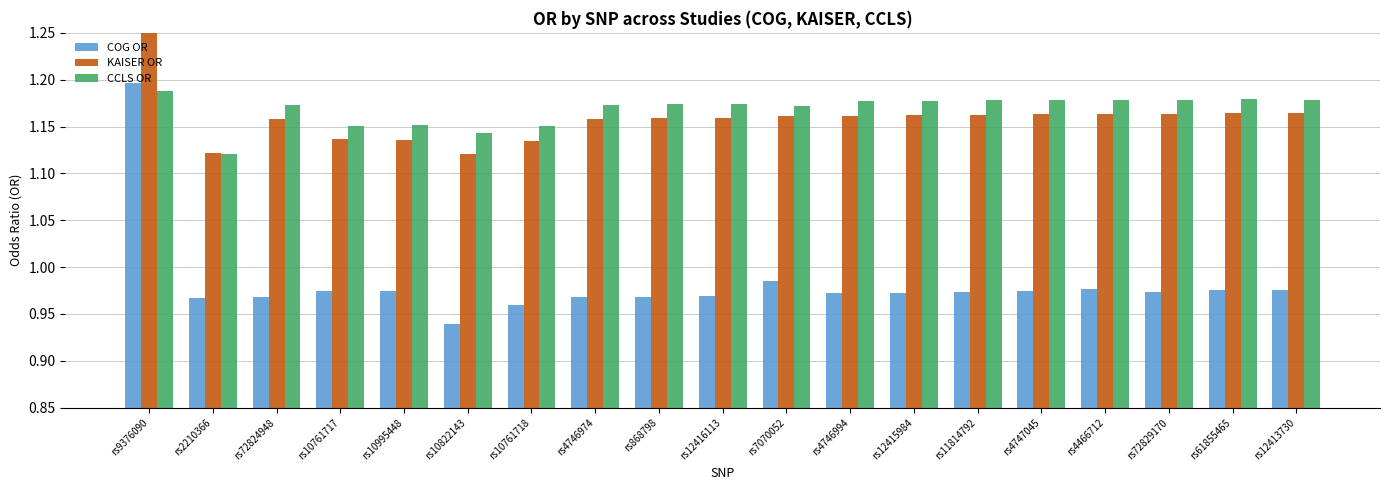

What position from the right is rs4746974?

12